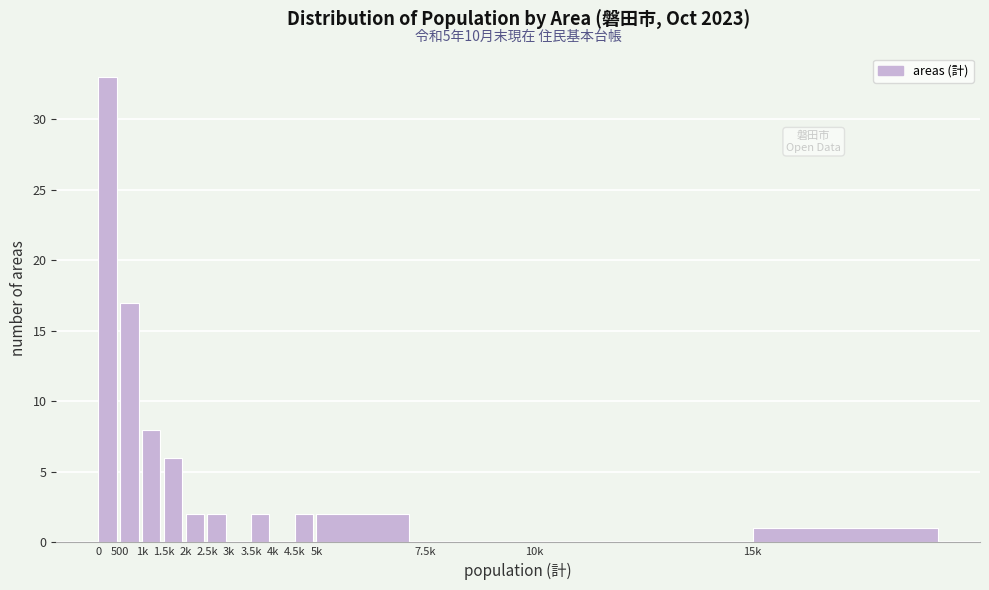

Reading left to right, transcribe all the data shown in this chart.

0=33	500=17	1k=8	1.5k=6	2k=2	2.5k=2	3k=0	3.5k=2	4k=0	4.5k=2	5k=2	7.5k=0	10k=0	15k=1